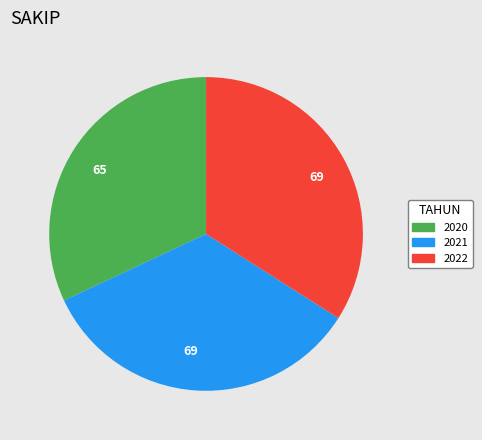

Does any single category account for the majority?

No